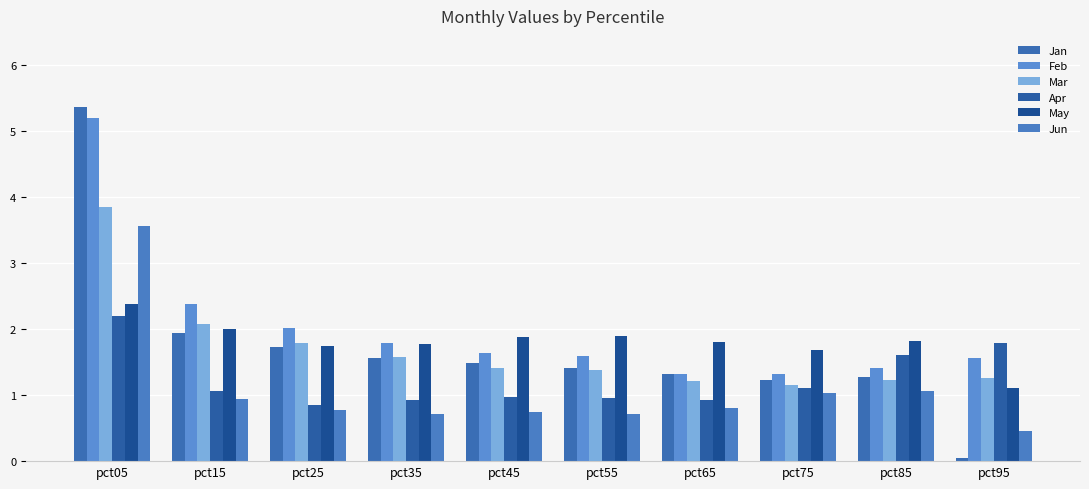

How many categories are shown in the chart?

10